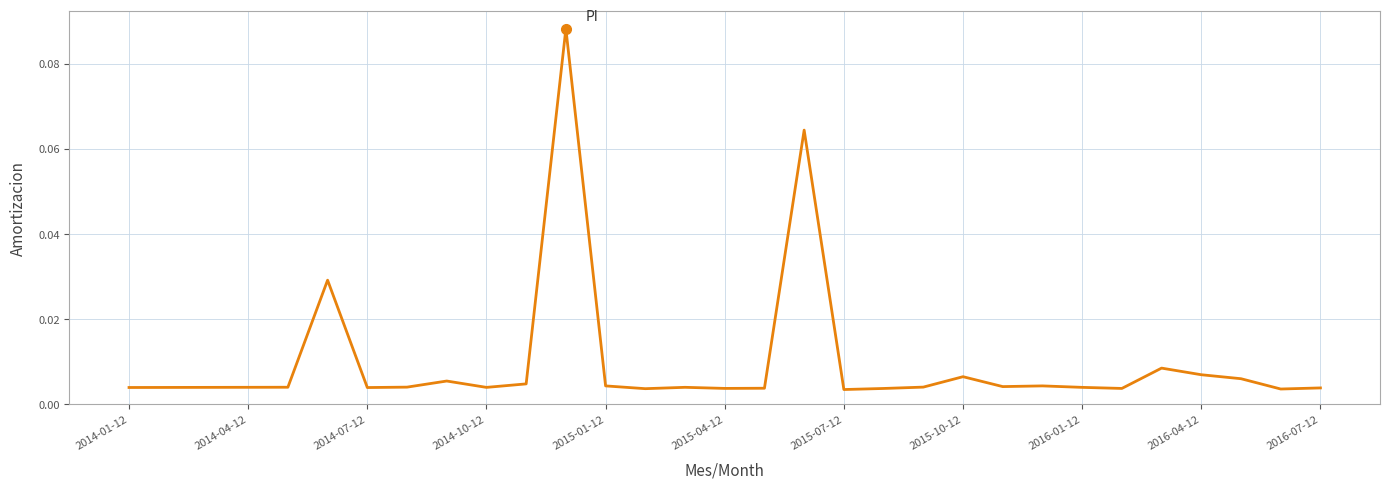

How many lines are shown in the chart?

1